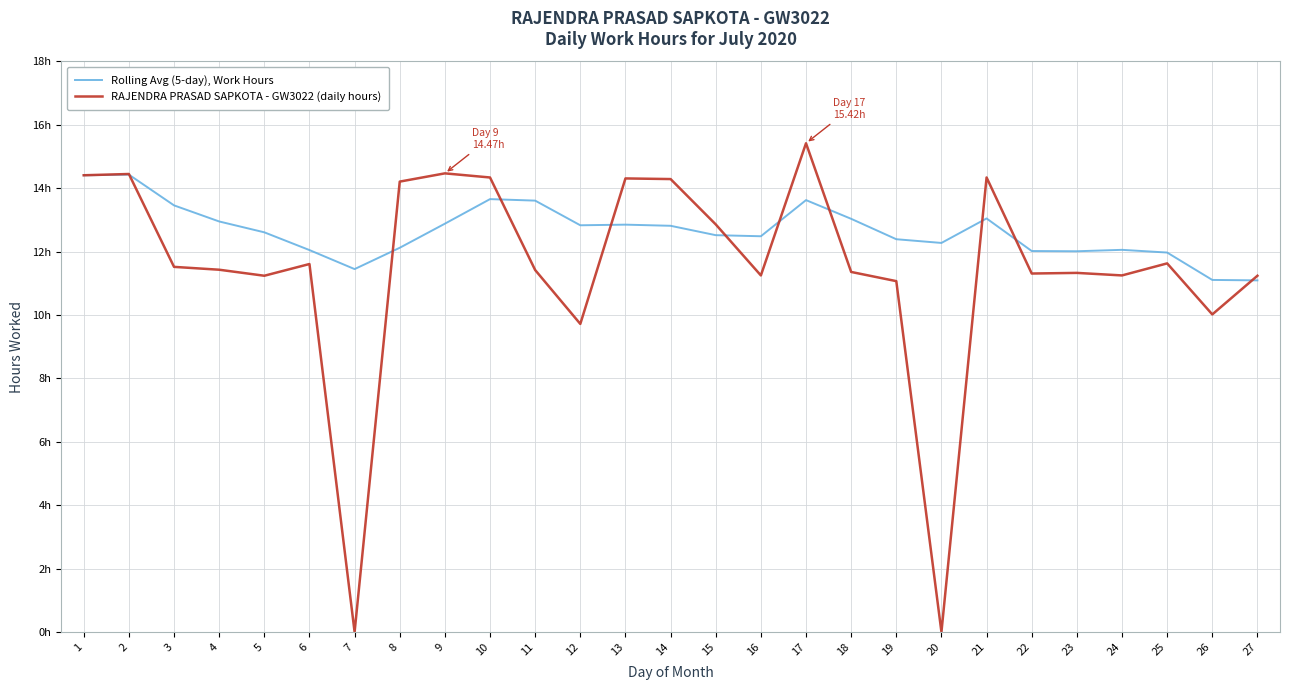

How many interior local peaks does the RAJENDRA PRASAD SAPKOTA - GW3022 (daily hours) series have?

8